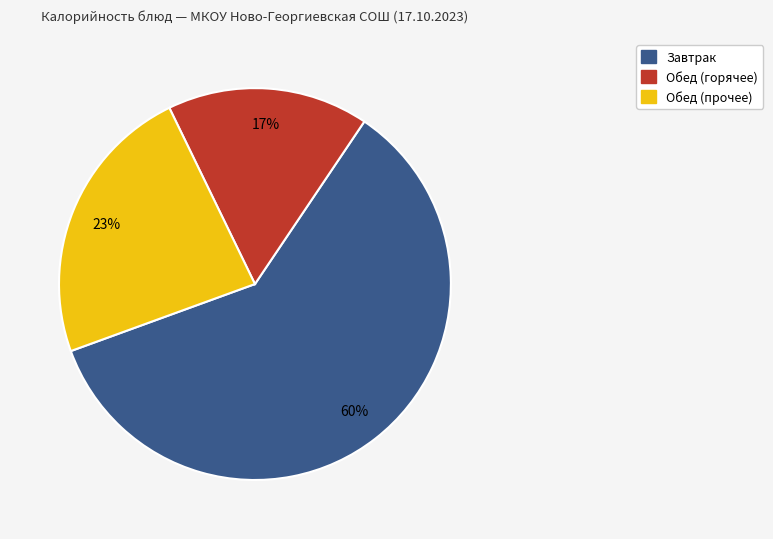

To the nearest percent, what is the difference between the largest and smallest slice percentages?

43%